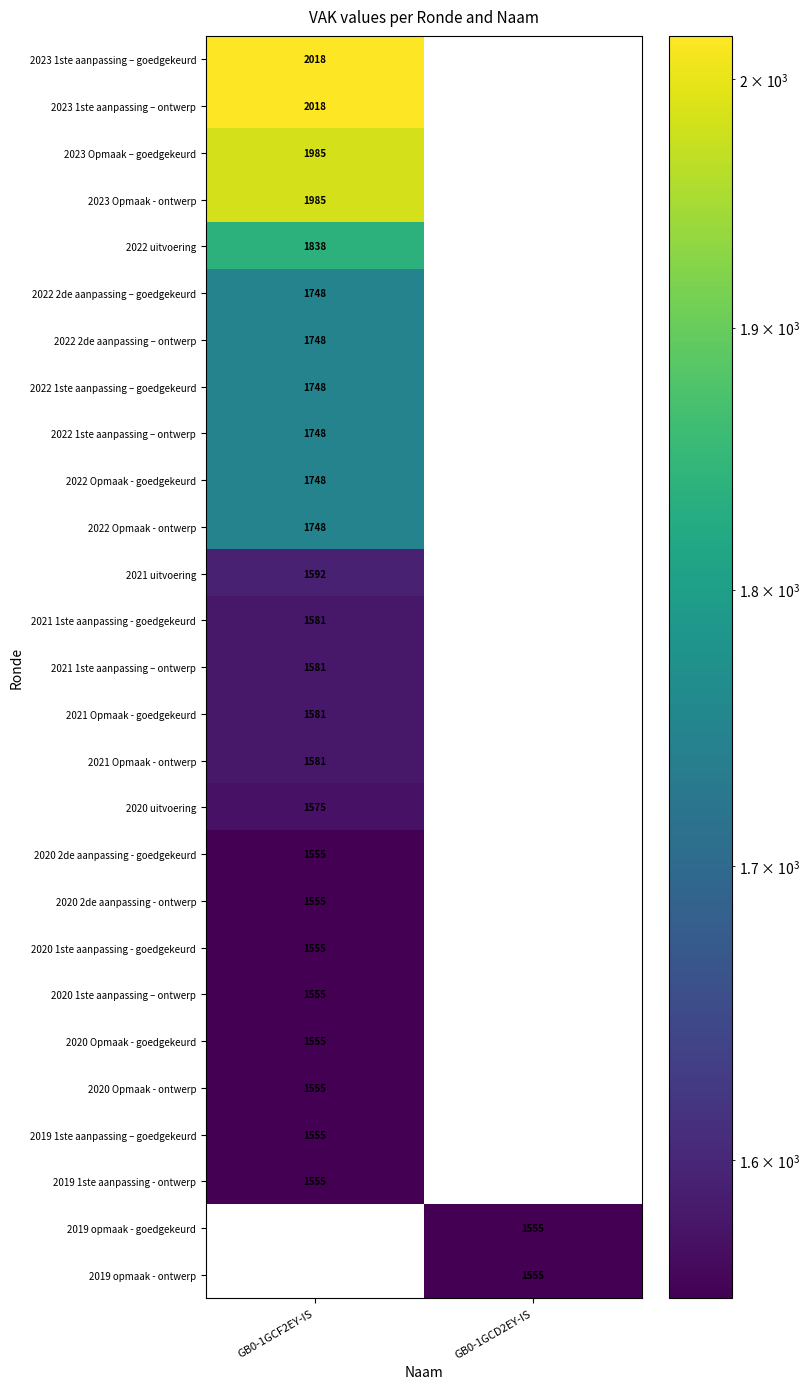

How many distinct data groups are displayed?

27